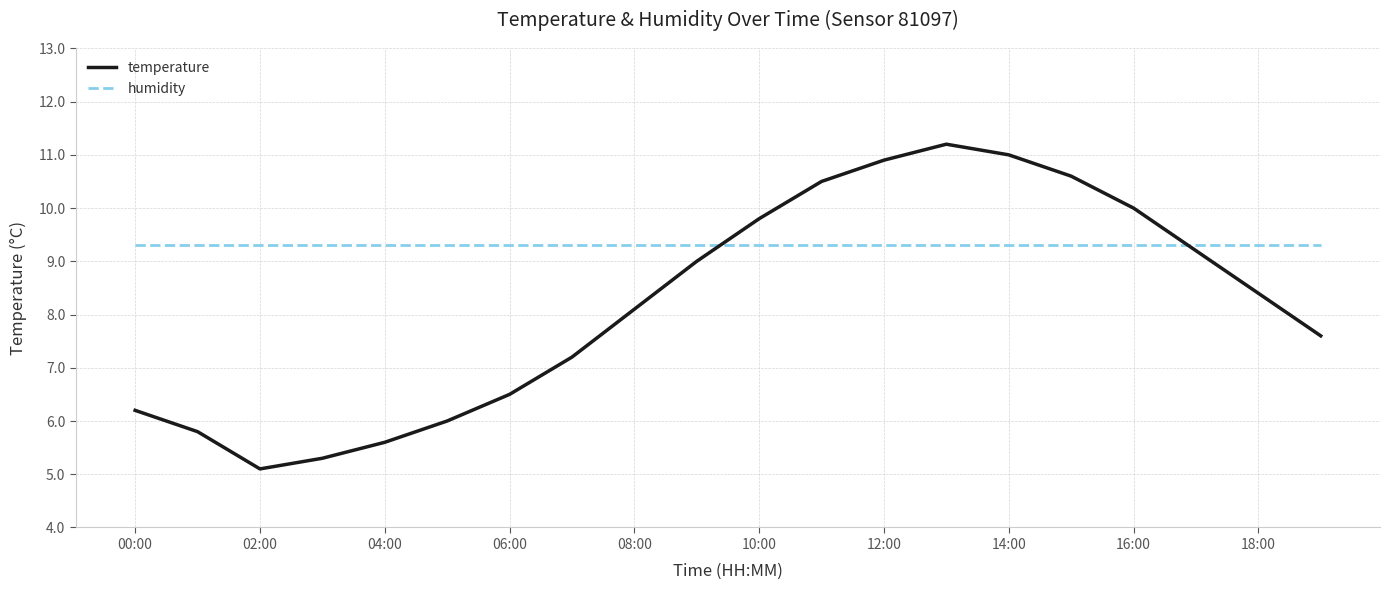

Rank the series by their maximum value, from lowest to highest.

humidity, temperature